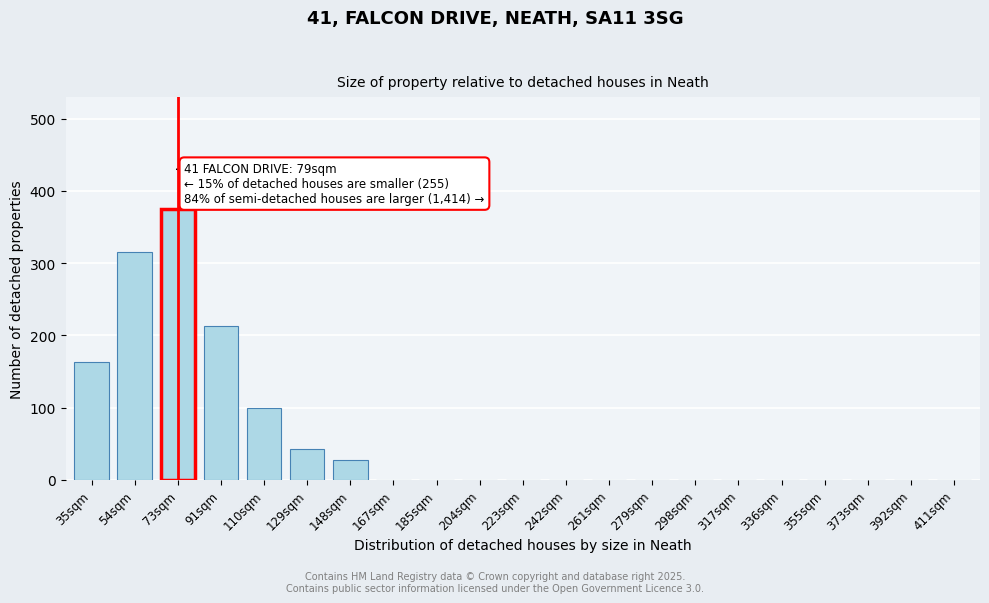

Reading right to left, what are all the values shown in this chart?

411sqm=0	392sqm=0	373sqm=0	355sqm=0	336sqm=0	317sqm=0	298sqm=0	279sqm=0	261sqm=0	242sqm=0	223sqm=0	204sqm=0	185sqm=0	167sqm=0	148sqm=28	129sqm=43	110sqm=100	91sqm=213	73sqm=375	54sqm=316	35sqm=163